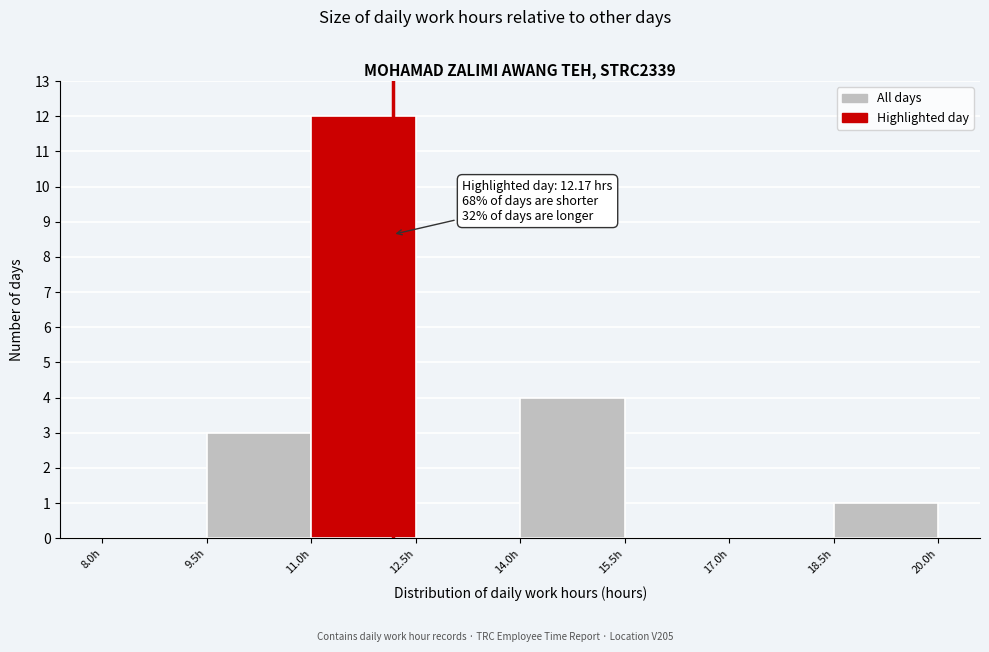

Which range on the x-axis has the tallest bar?

11.0 to 12.5